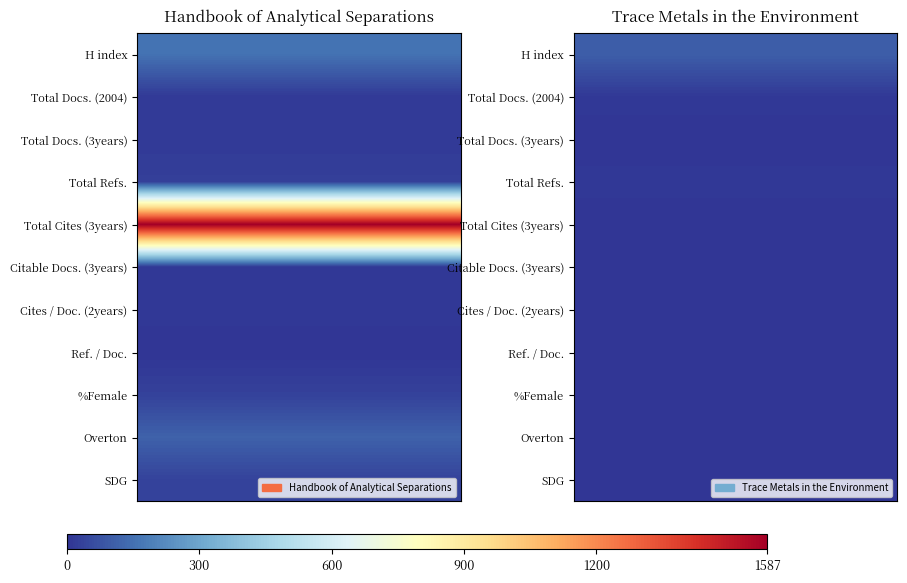

What is the difference between the maximum and minimum values in the Handbook of Analytical Separations series?

1587